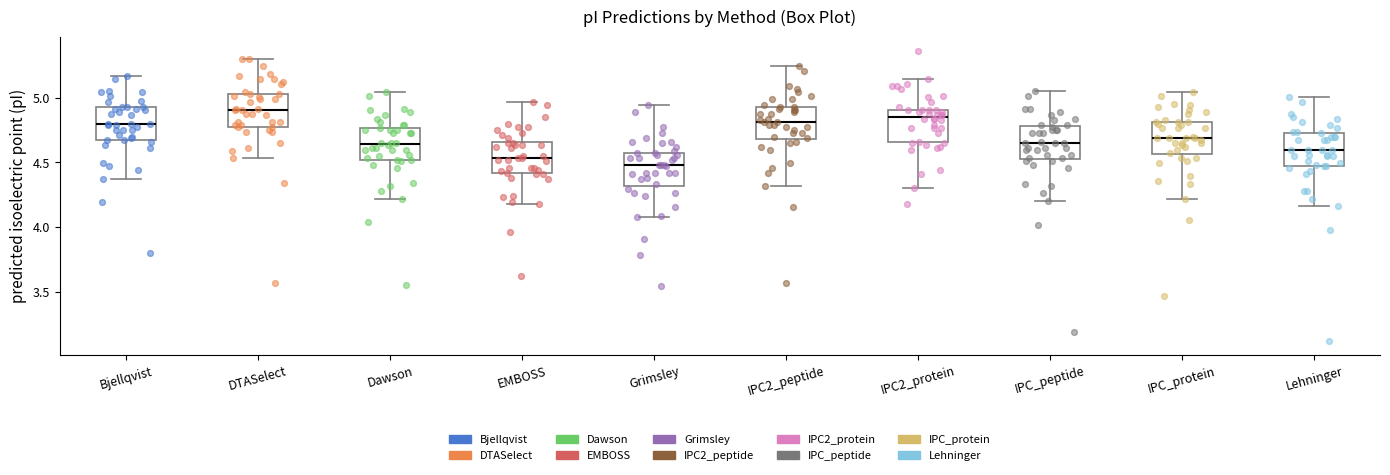

Reading left to right, read every box against the y-axis: the position of its median line, the range the box covers, and the ends of its whiskers. The values are not printed on the chart, so give them approximately, as read against the axis.

Bjellqvist: median 4.80, box 4.65 to 4.95, whiskers 4.35 to 5.15
DTASelect: median 4.90, box 4.75 to 5.05, whiskers 4.55 to 5.30
Dawson: median 4.65, box 4.50 to 4.75, whiskers 4.20 to 5.05
EMBOSS: median 4.55, box 4.40 to 4.65, whiskers 4.20 to 4.95
Grimsley: median 4.50, box 4.30 to 4.55, whiskers 4.10 to 4.95
IPC2_peptide: median 4.80, box 4.70 to 4.95, whiskers 4.30 to 5.25
IPC2_protein: median 4.85, box 4.65 to 4.90, whiskers 4.30 to 5.15
IPC_peptide: median 4.65, box 4.55 to 4.80, whiskers 4.20 to 5.05
IPC_protein: median 4.70, box 4.55 to 4.80, whiskers 4.20 to 5.05
Lehninger: median 4.60, box 4.45 to 4.75, whiskers 4.15 to 5.00